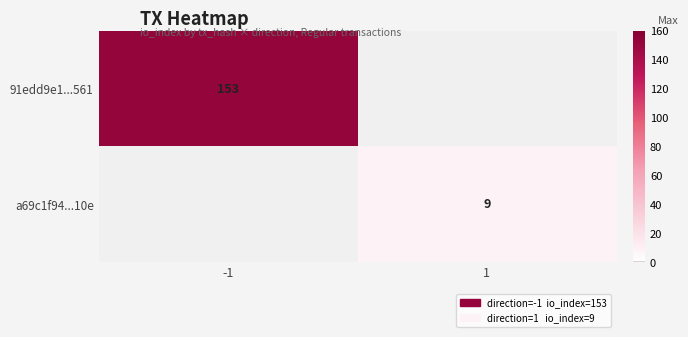

The a69c1f94...10e series shows 5 at 1. True or false?

False